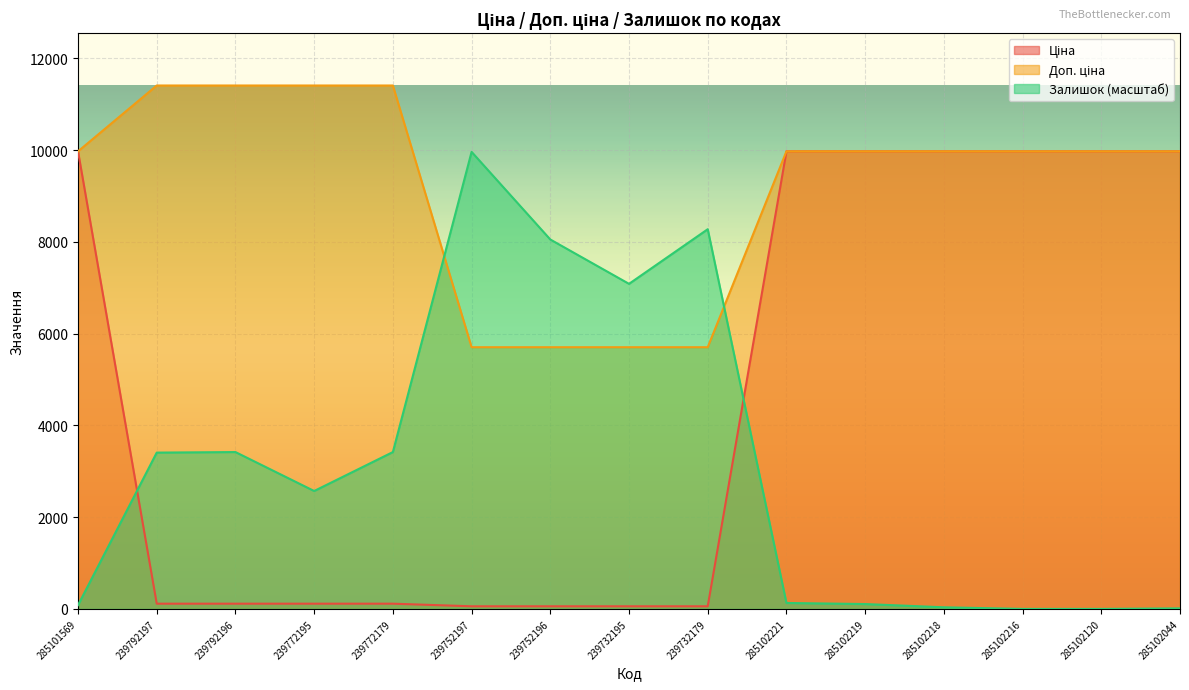

Which category has the lowest value in the Доп. ціна series?

239752197